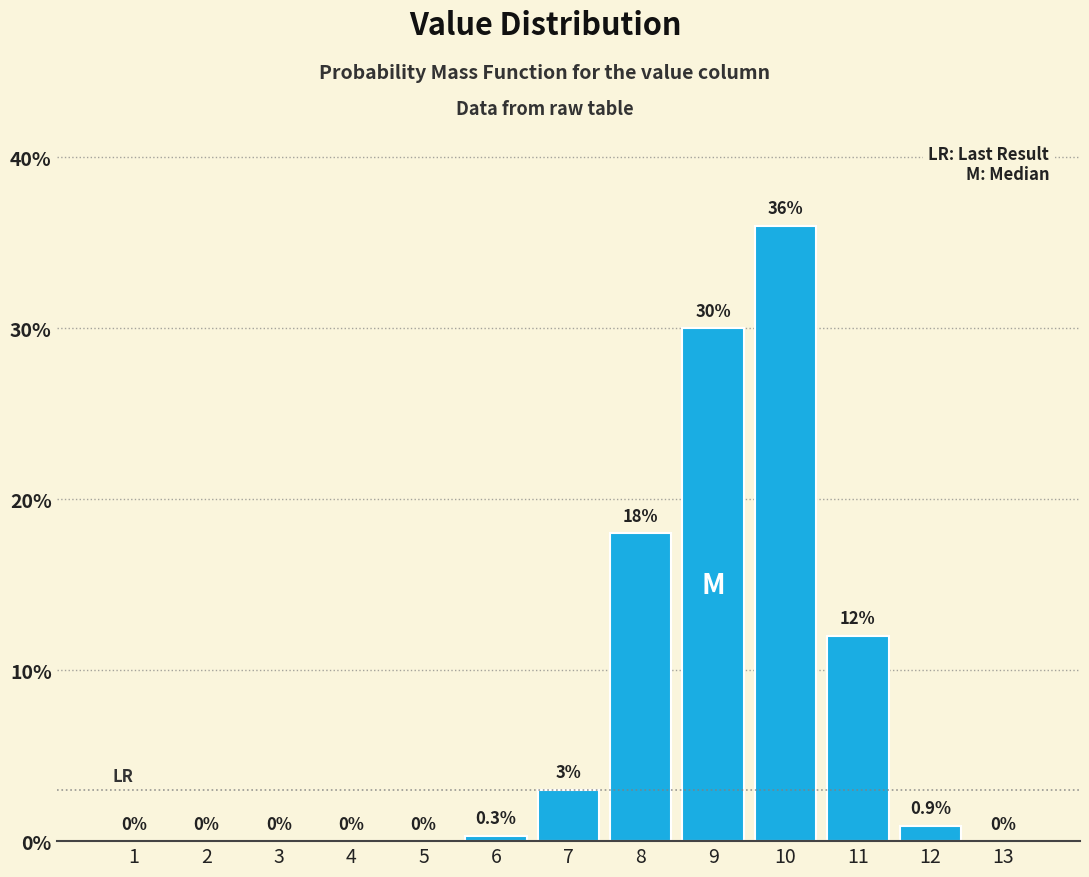

Reading left to right, extract all data points from this chart.

1=0.0	2=0.0	3=0.0	4=0.0	5=0.0	6=0.3	7=3.0	8=18.0	9=30.0	10=36.0	11=12.0	12=0.9	13=0.0